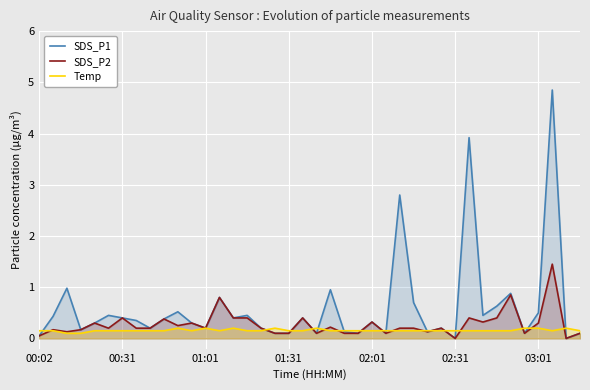

Which series ends up on top after the final intersection of Temp and SDS_P1?

Temp